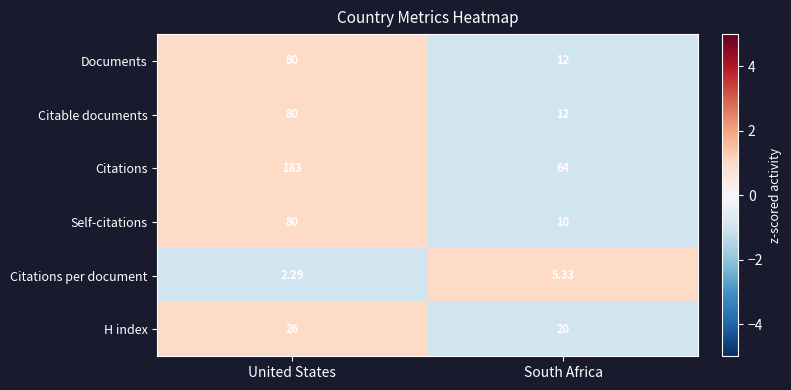

At which label does Self-citations reach its peak?

United States